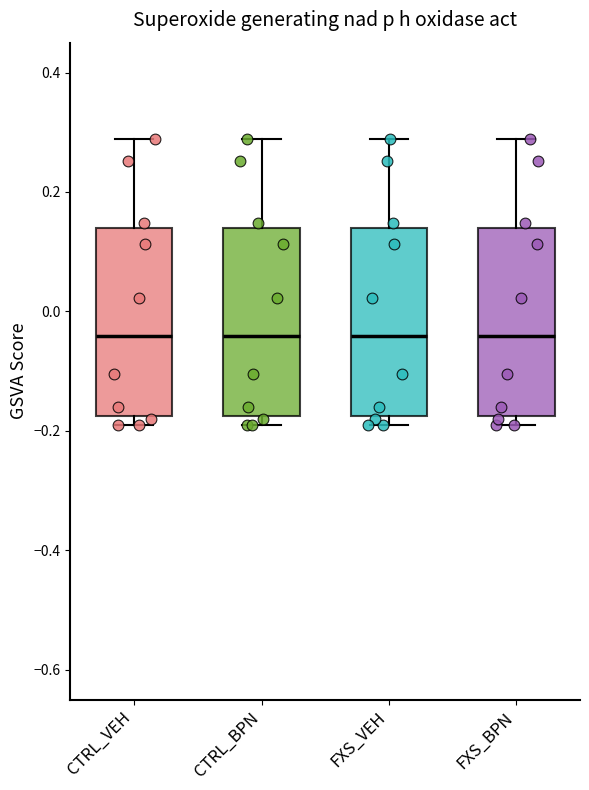

Where is the upper edge of the box for FXS_VEH on the y-axis? The values are not printed on the chart, so give them approximately, as read against the axis.

0.14